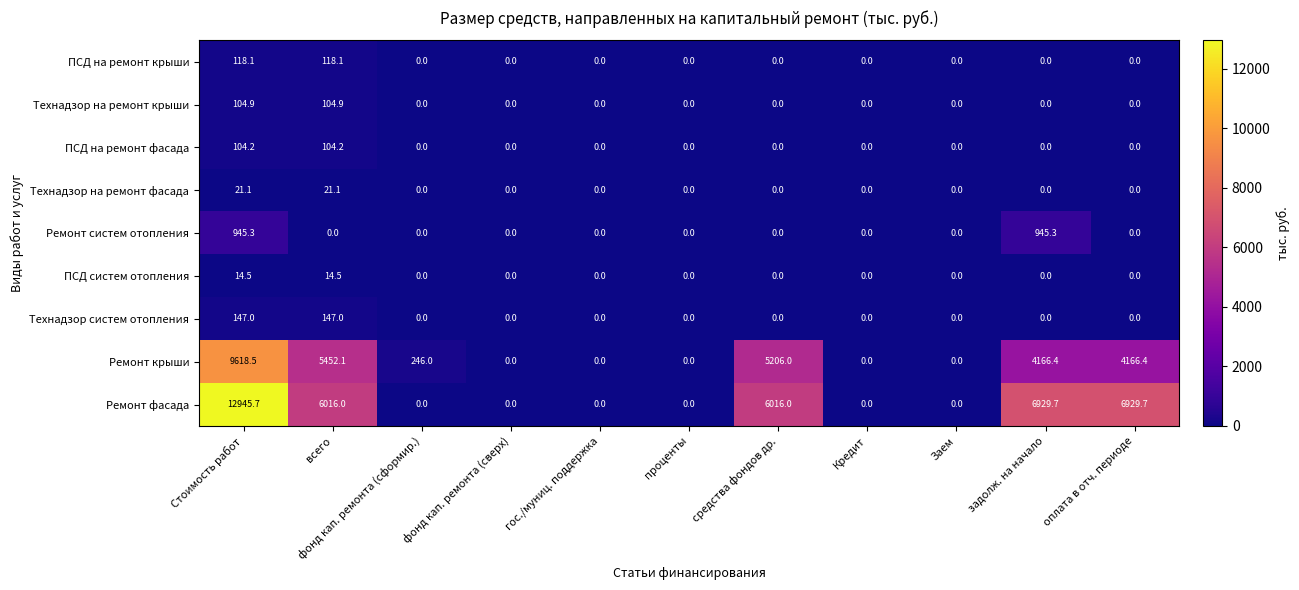

The Технадзор на ремонт крыши series shows 58.1 at средства фондов др.. True or false?

False